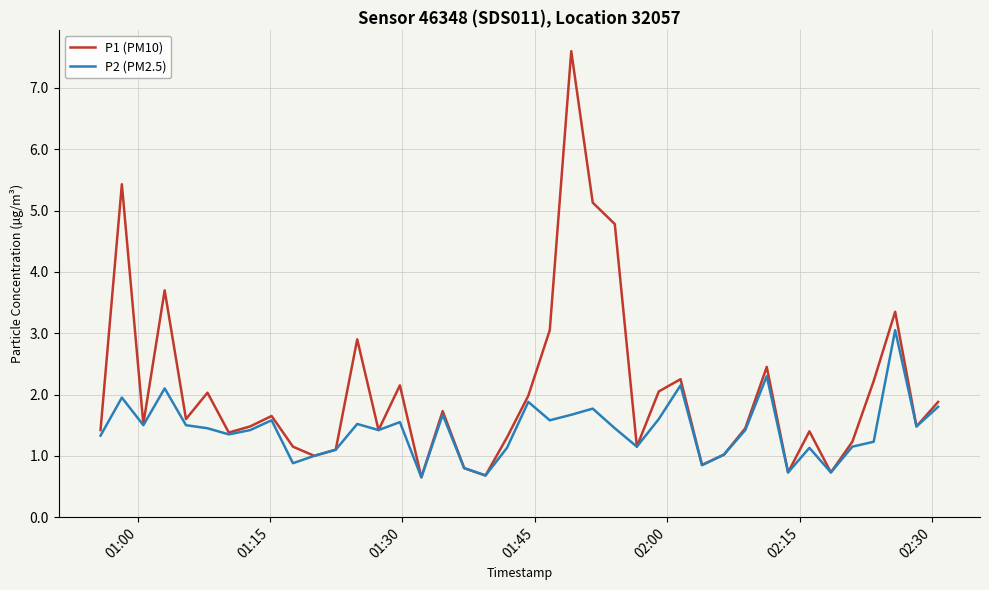

Which series has the largest total across all categories?

P1 (PM10)